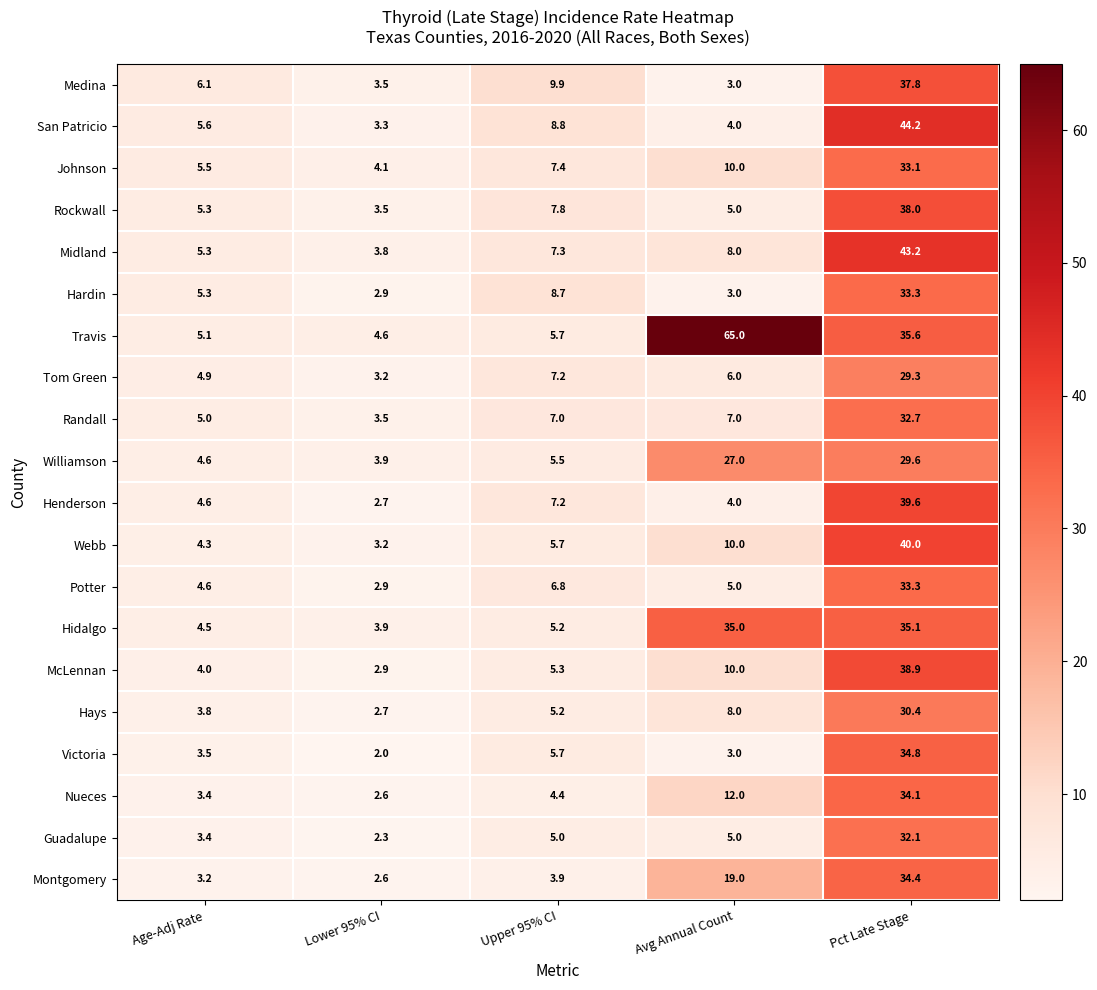

Rank the categories by Montgomery value from highest to lowest.

Pct Late Stage, Avg Annual Count, Upper 95% CI, Age-Adj Rate, Lower 95% CI